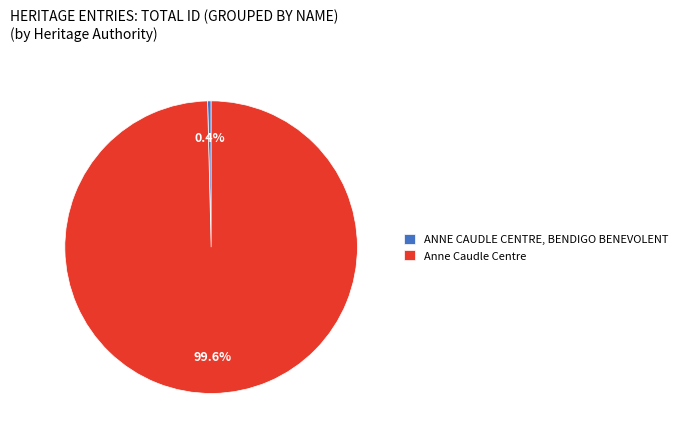

The ANNE CAUDLE CENTRE, BENDIGO BENEVOLENT slice represents 0% of the pie. True or false?

True